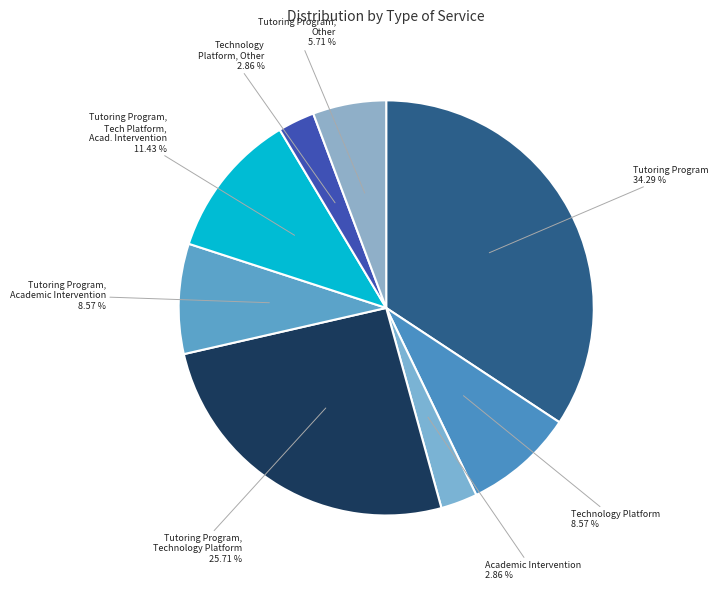

To the nearest percent, what is the average slice percentage?

12%